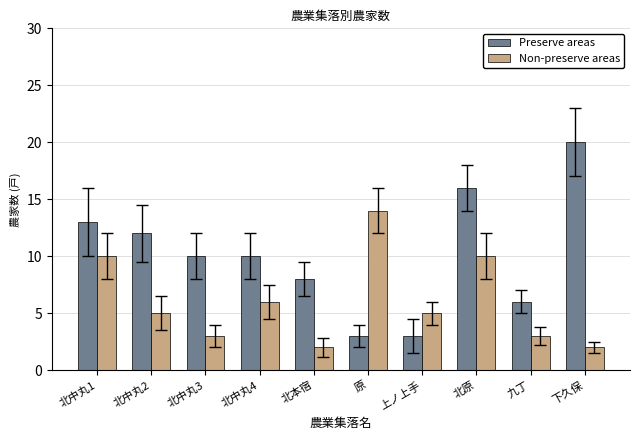

At which label does Preserve areas reach its peak?

下久保